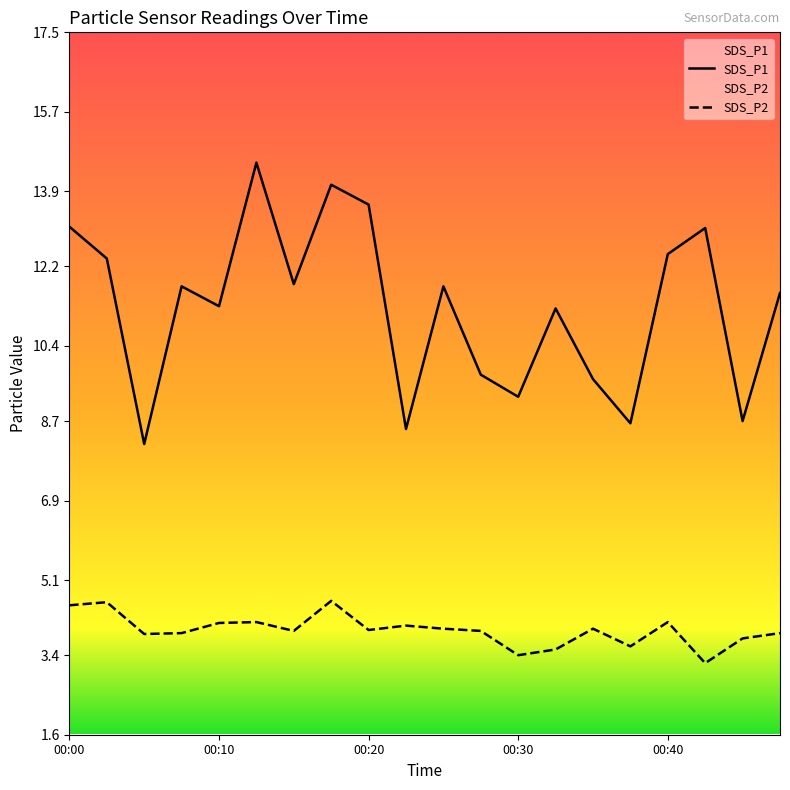

What value does the SDS_P1 series have at 00:00?

13.1